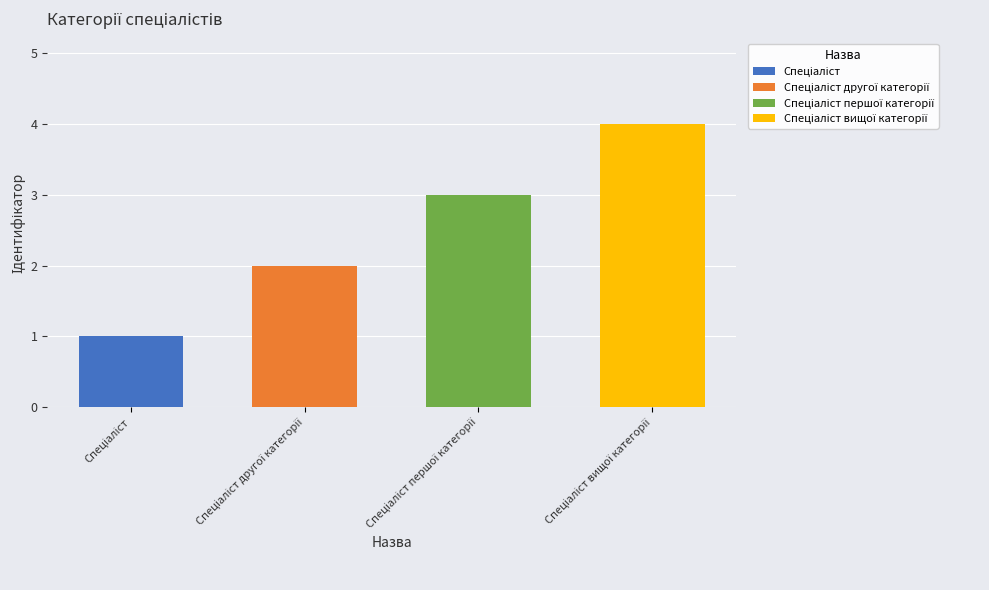

Approximately how many times larger is the value at Спеціаліст першої категорії compared to Спеціаліст вищої категорії?

0.8